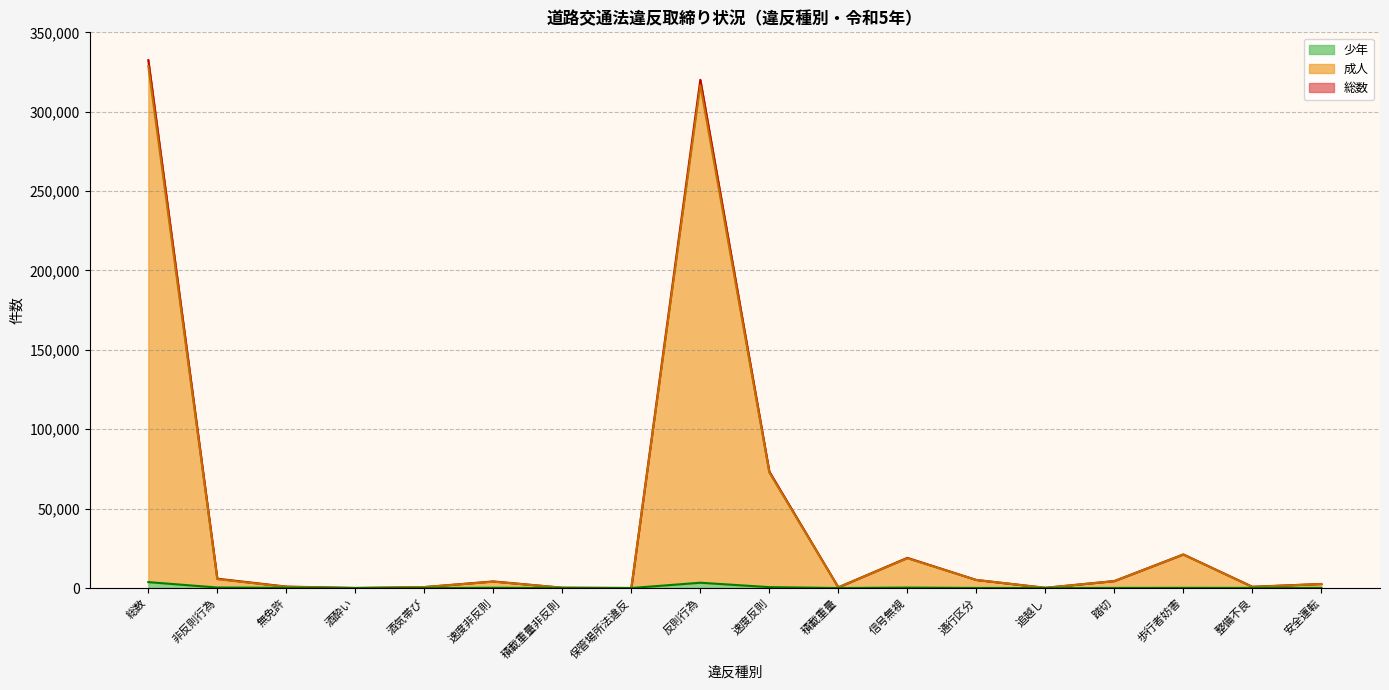

True or false: 少年 and 総数 cross at least once.

False